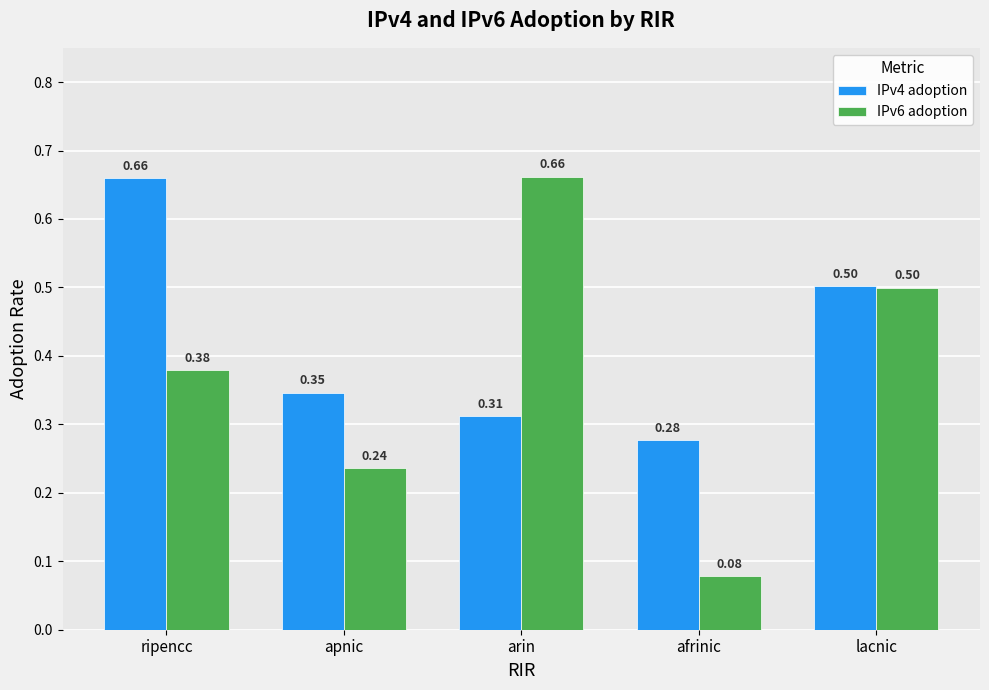

What is the difference between the maximum and minimum values in the IPv6 adoption series?

0.6